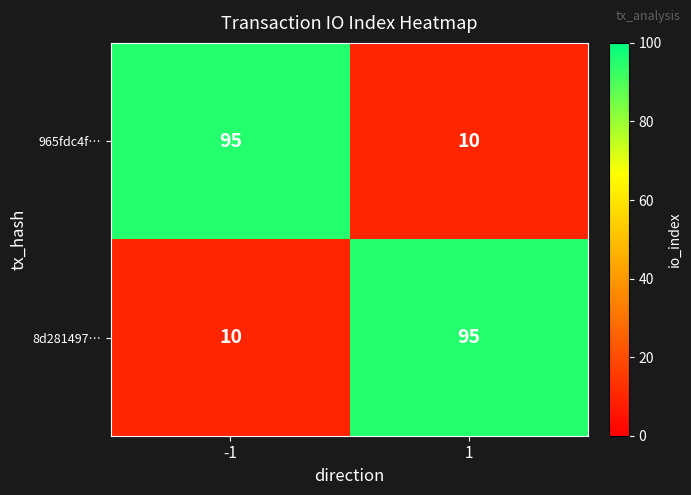

Count the number of categories in the chart.

2